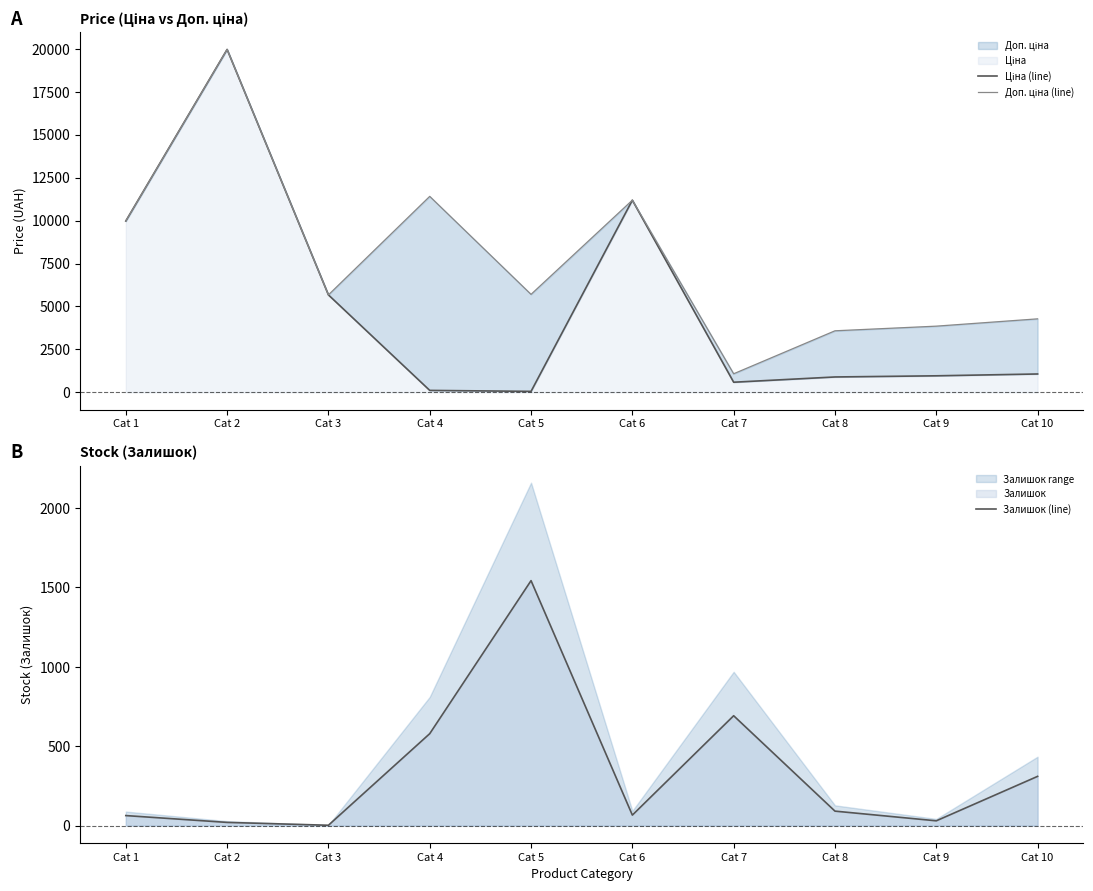

True or false: Залишок (line) has more than 2 points higher than both neighbors.

False